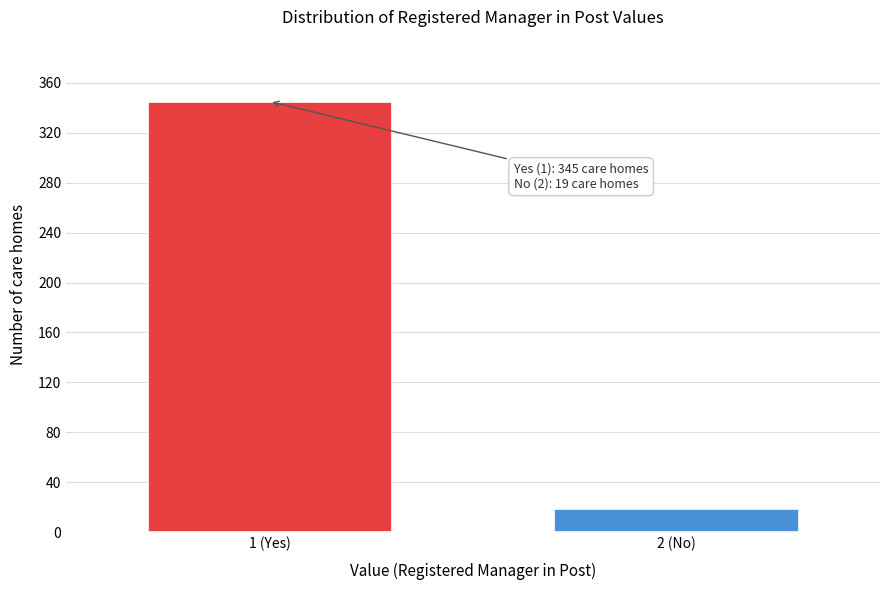

Reading left to right, extract all data points from this chart.

345	19